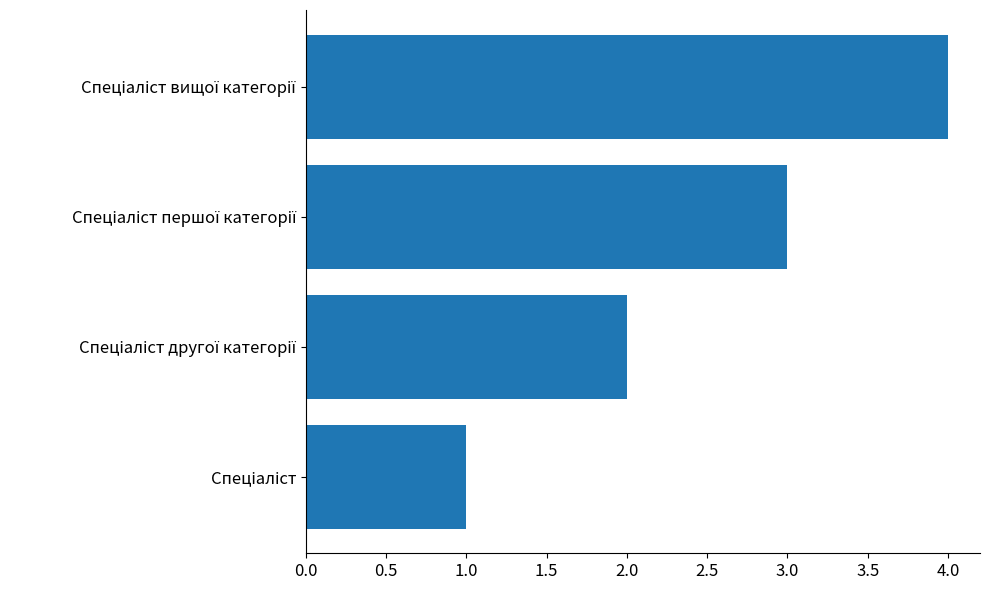

What is the maximum value shown in the chart?

4